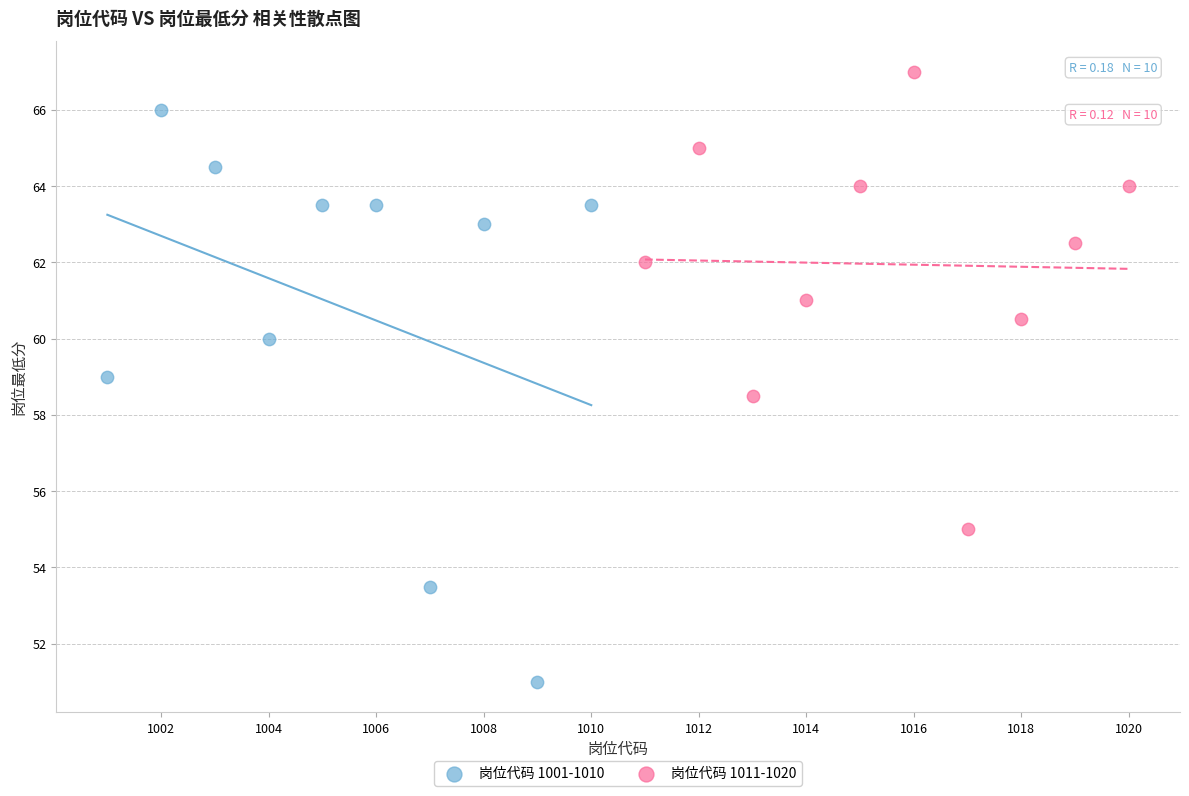

Which series contains the lowest Y value?

岗位代码 1001-1010